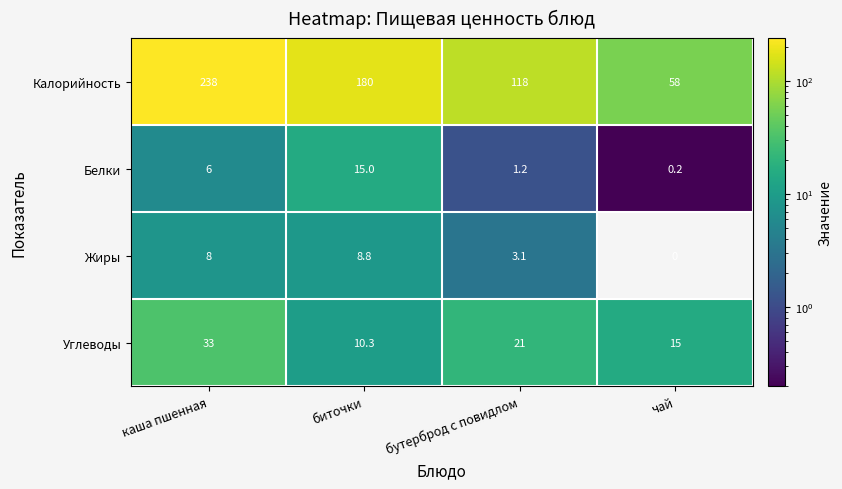

Which series has the largest range (max minus min)?

Калорийность